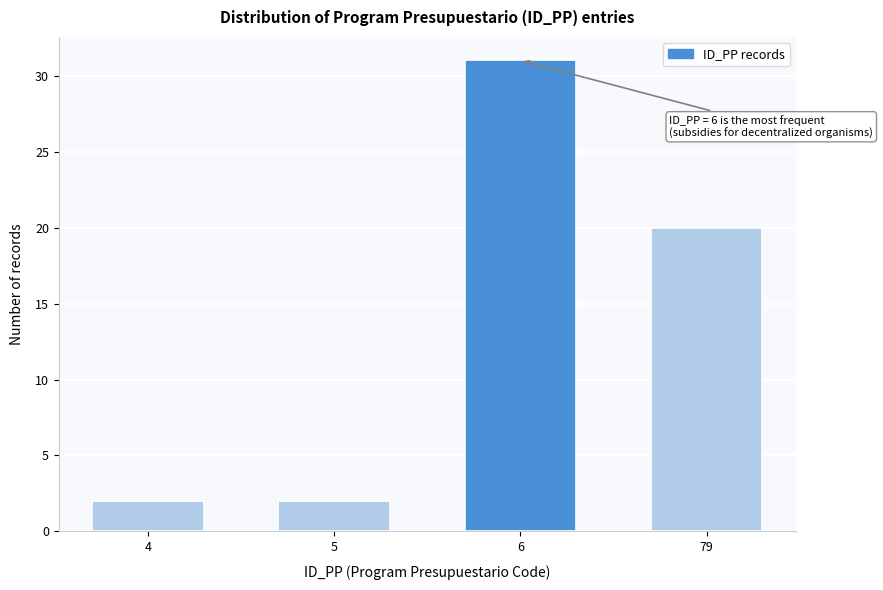

Reading left to right, transcribe all the data shown in this chart.

2	2	31	20